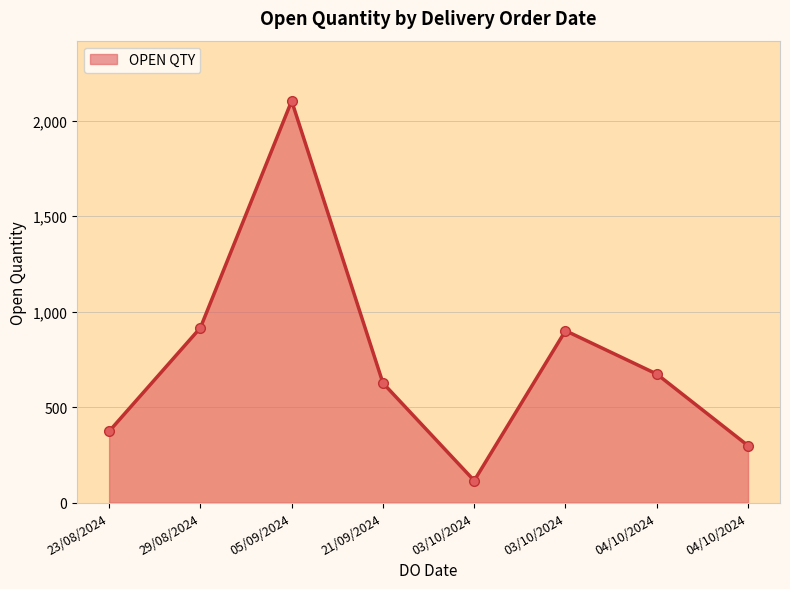

List the labels in order of value, largest first.

05/09/2024, 29/08/2024, 03/10/2024, 04/10/2024, 21/09/2024, 23/08/2024, 04/10/2024, 03/10/2024